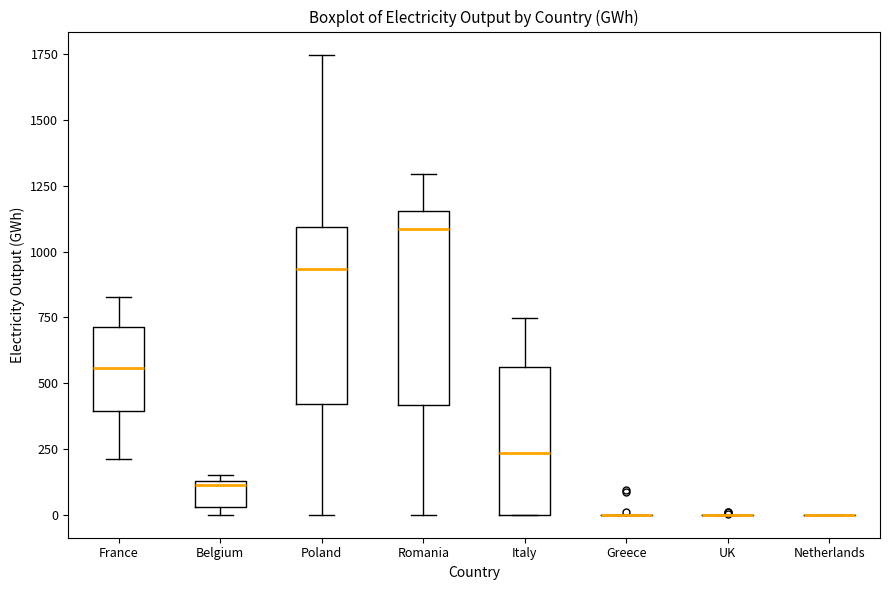

Reading left to right, read every box against the y-axis: the position of its median line, the range the box covers, and the ends of its whiskers. The values are not printed on the chart, so give them approximately, as read against the axis.

France: median 550, box 400 to 700, whiskers 200 to 850
Belgium: median 100, box 50 to 150, whiskers 0 to 150 (just above the box's upper edge)
Poland: median 950, box 400 to 1100, whiskers 0 to 1750
Romania: median 1100, box 400 to 1150, whiskers 0 to 1300
Italy: median 250, box 0 to 550, whiskers 0 to 750
Greece: box collapsed to a line at 0, whiskers 0 to 0
UK: box collapsed to a line at 0, whiskers 0 to 0
Netherlands: box collapsed to a line at 0, whiskers 0 to 0